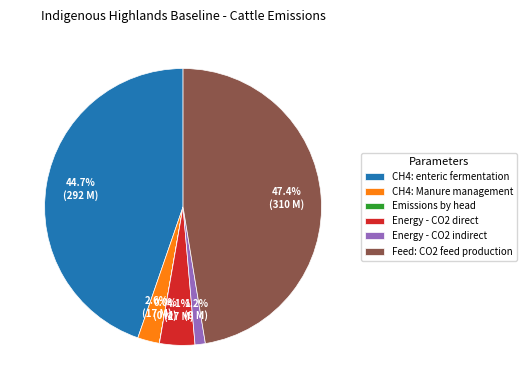

What is the ratio of the value at CH4: enteric fermentation to the value at Energy - CO2 direct?

10.9